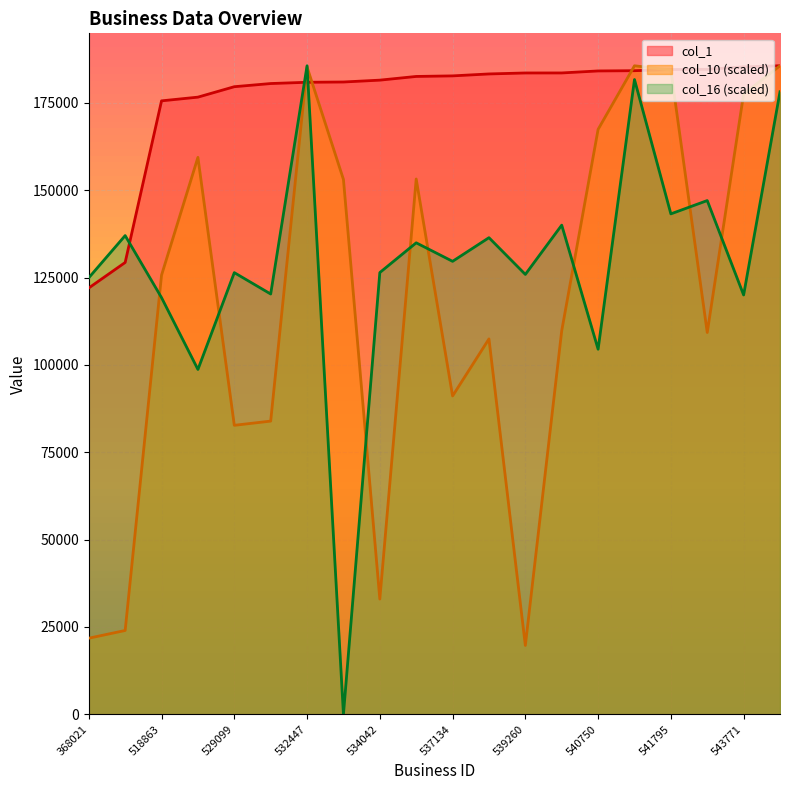

What is the difference between the second highest and minimum values in the col_1 series?

63292.0